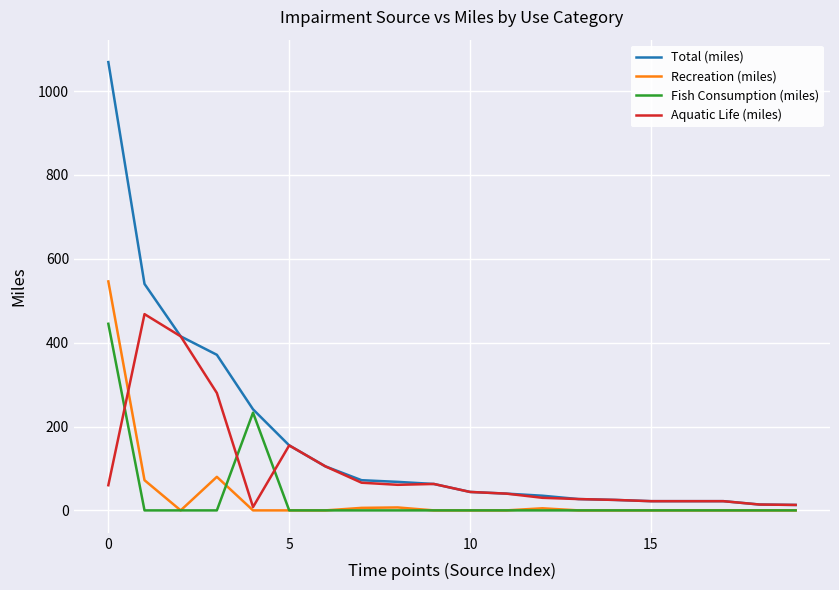

Which series has the largest total across all categories?

Total (miles)